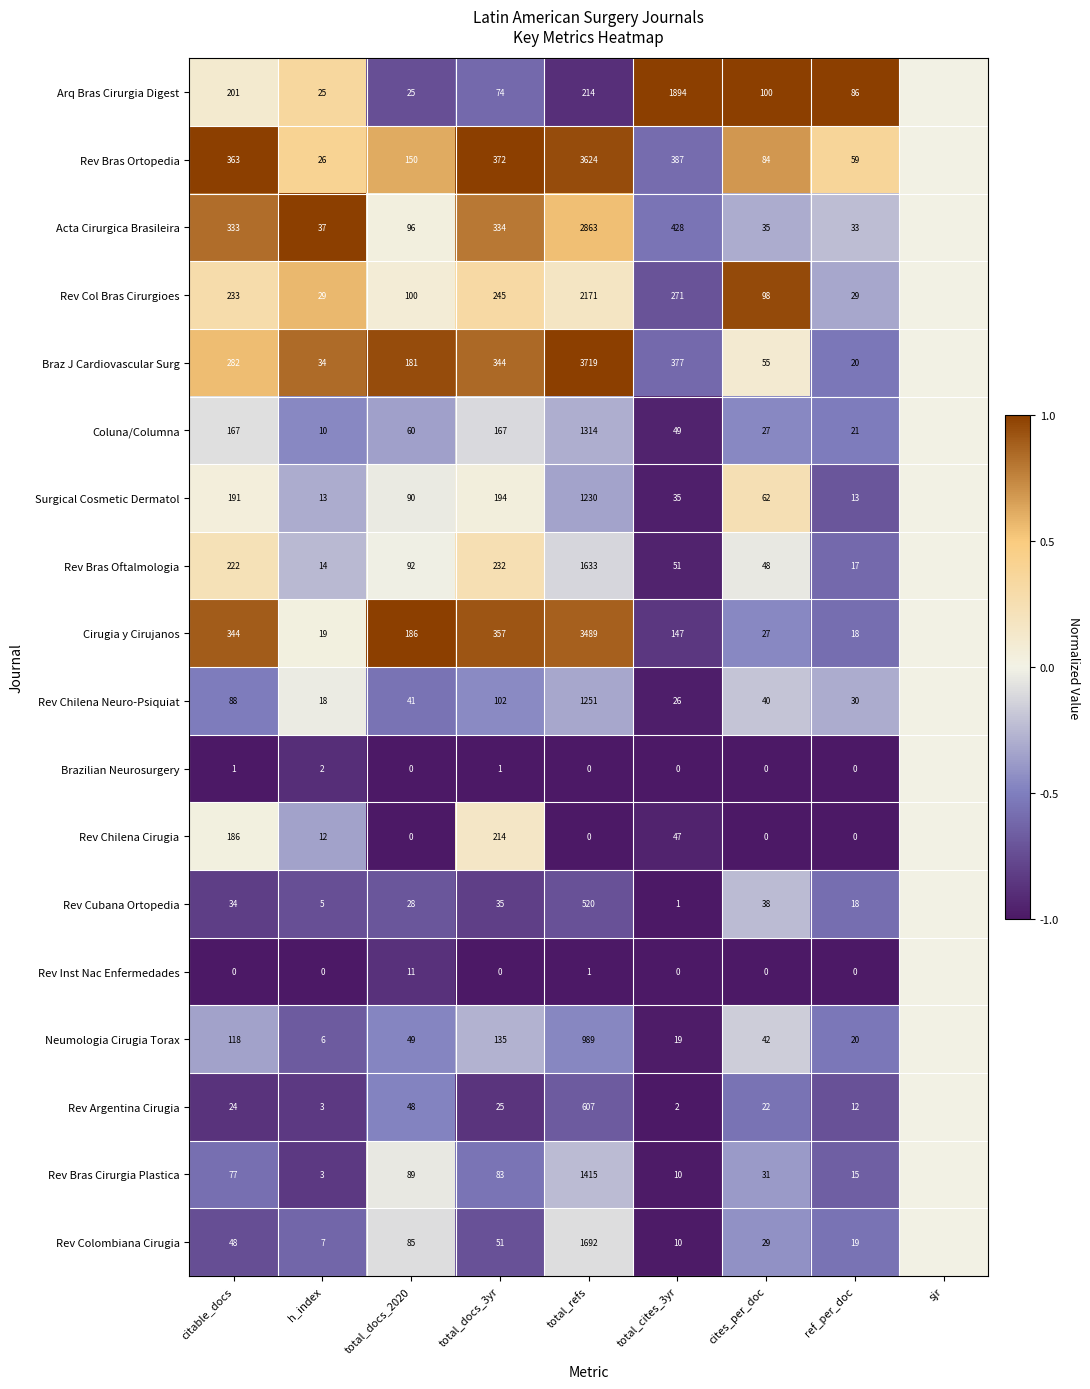

What is the total value across all series at total_cites_3yr?

3754